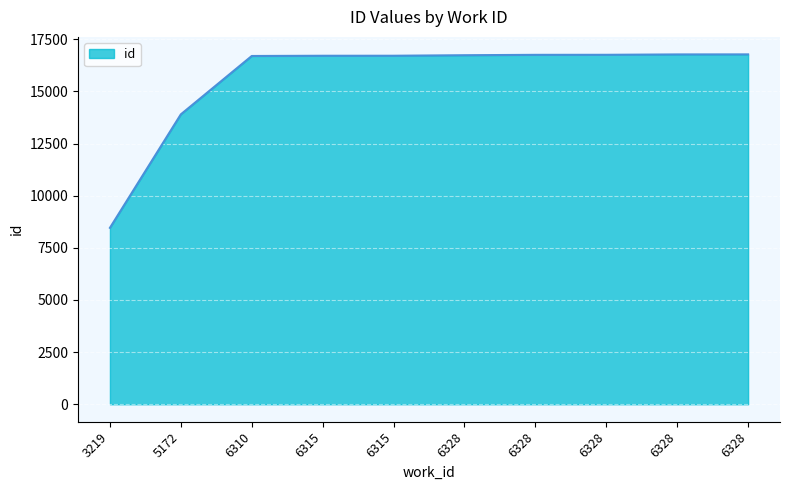

What is the approximate value at 6328, to the nearest 50?

16750